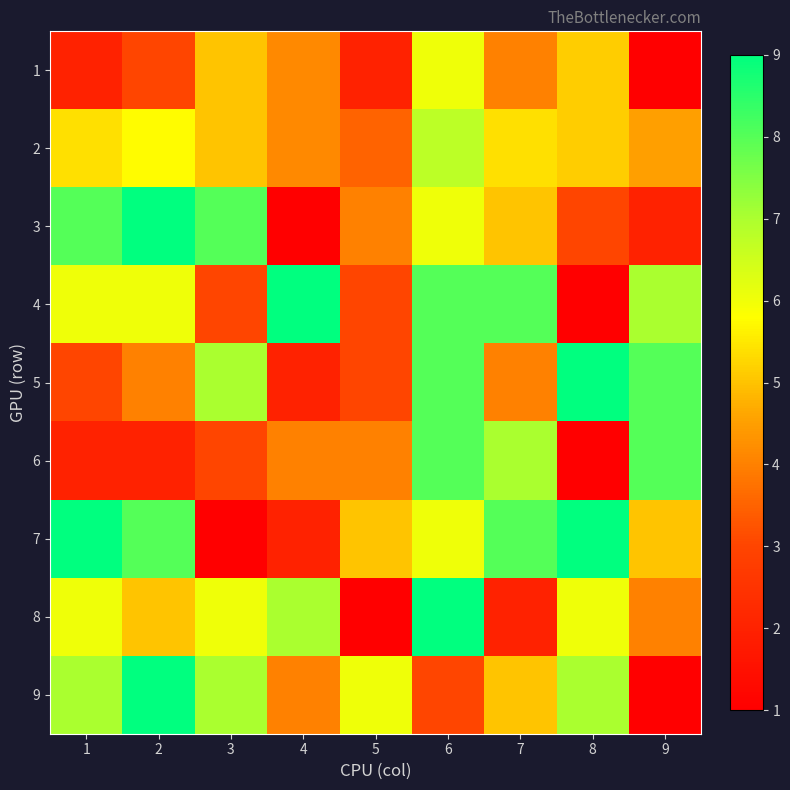

What is the spread (max minus min) of values at 1?

7.0